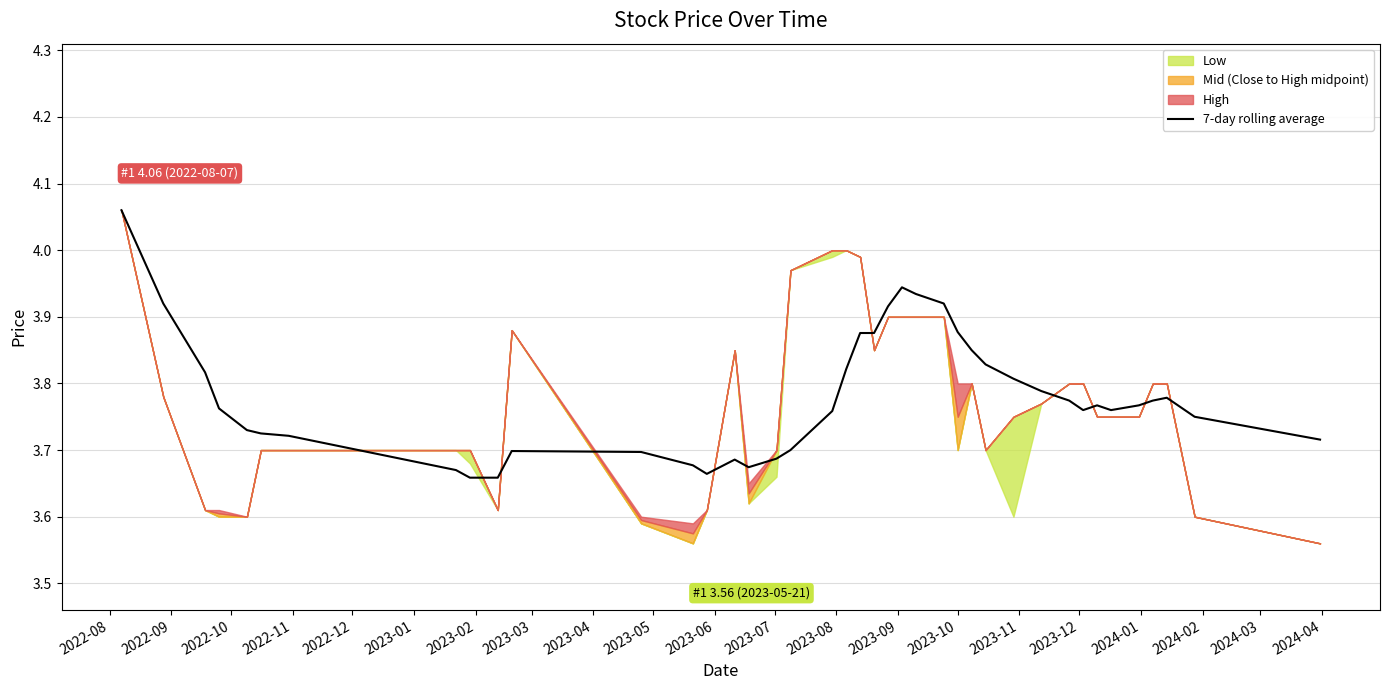

What is the sum of all values?

151.3